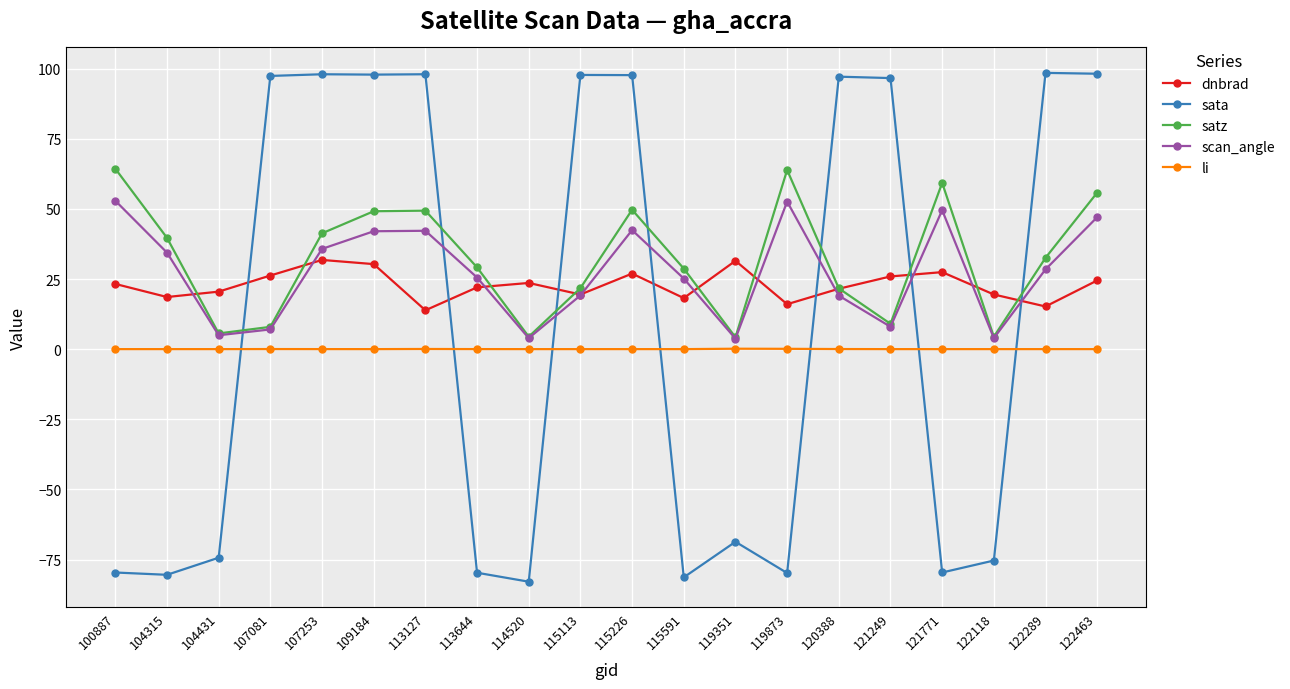

Where is satz nearest to the value 34?

122289